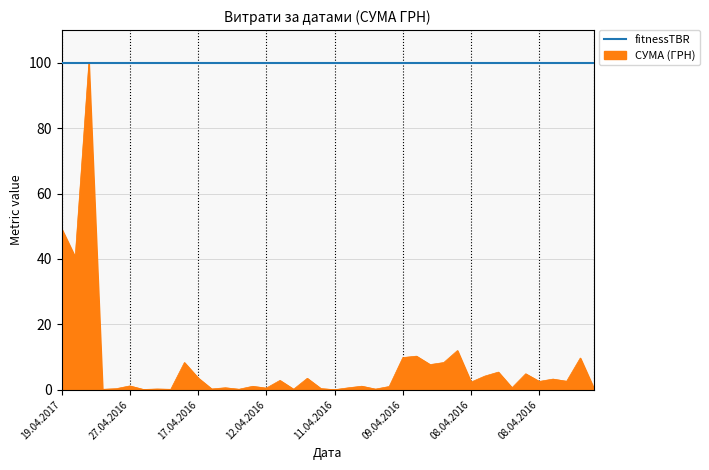

Which series has the largest total across all categories?

fitnessTBR